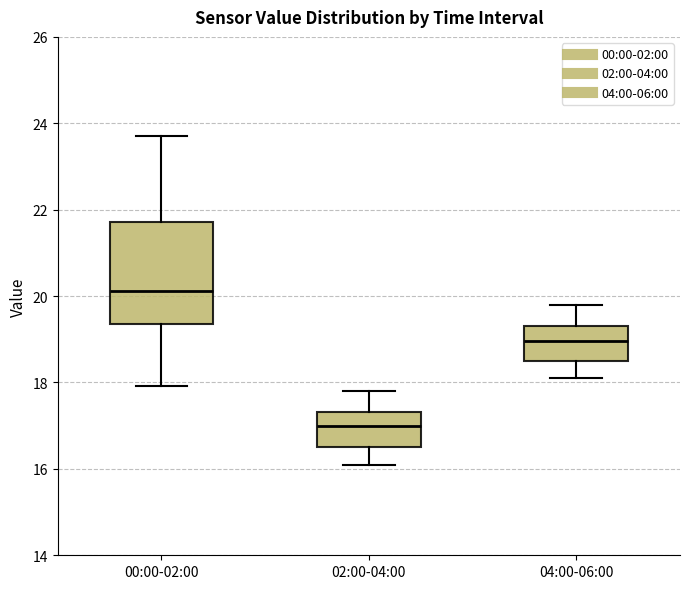

Where does the upper whisker of the box for 04:00-06:00 end on the y-axis? The values are not printed on the chart, so give them approximately, as read against the axis.

19.8